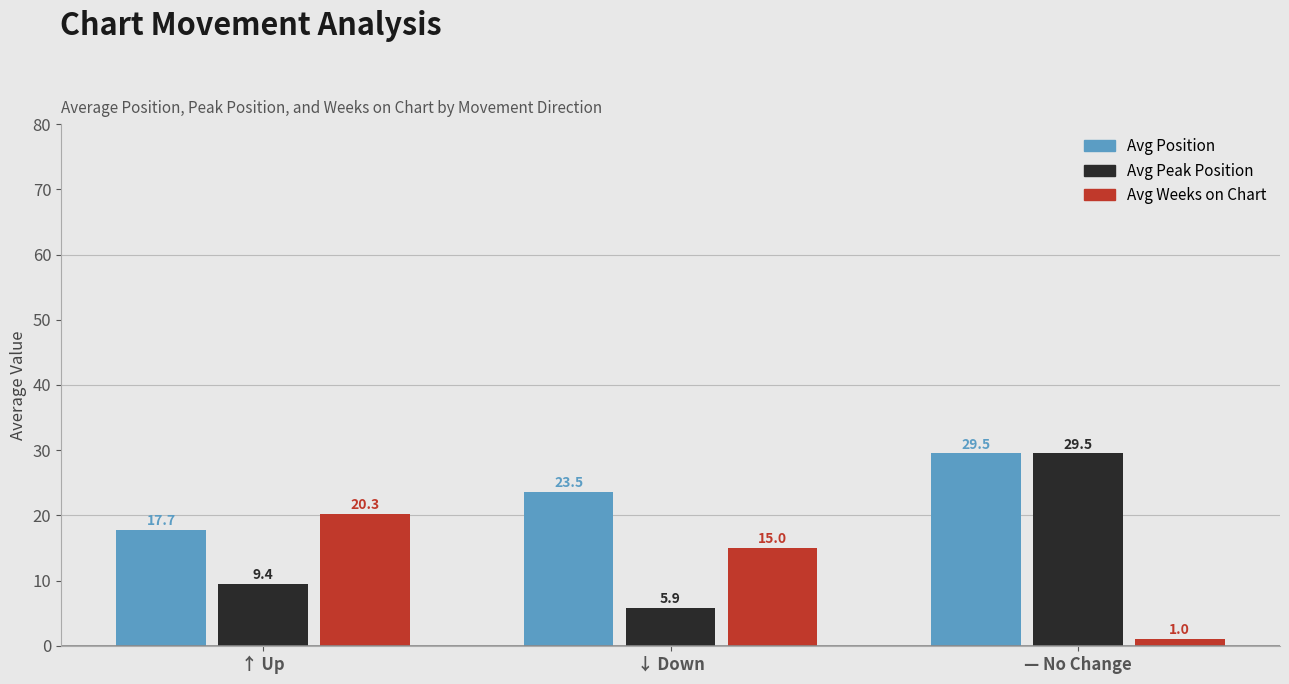

Is it true that Avg Peak Position equals 29.5 at — No Change?

True